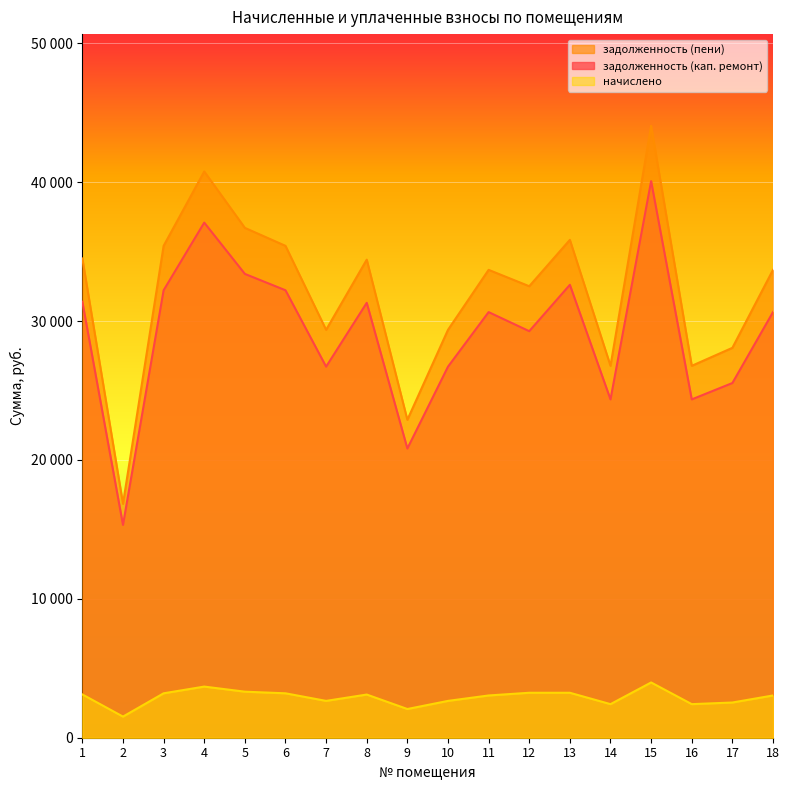

Between 18 and 15, which is larger?

15